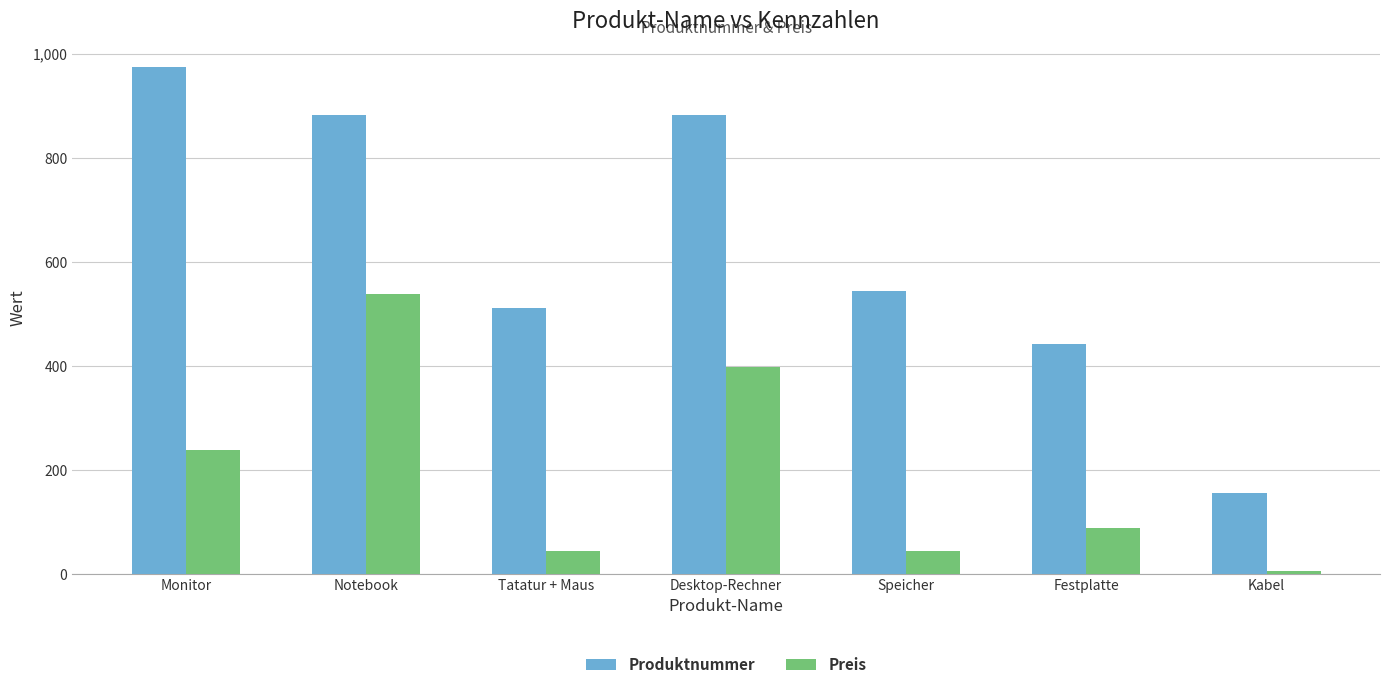

What are all the series names shown in the legend?

Produktnummer, Preis